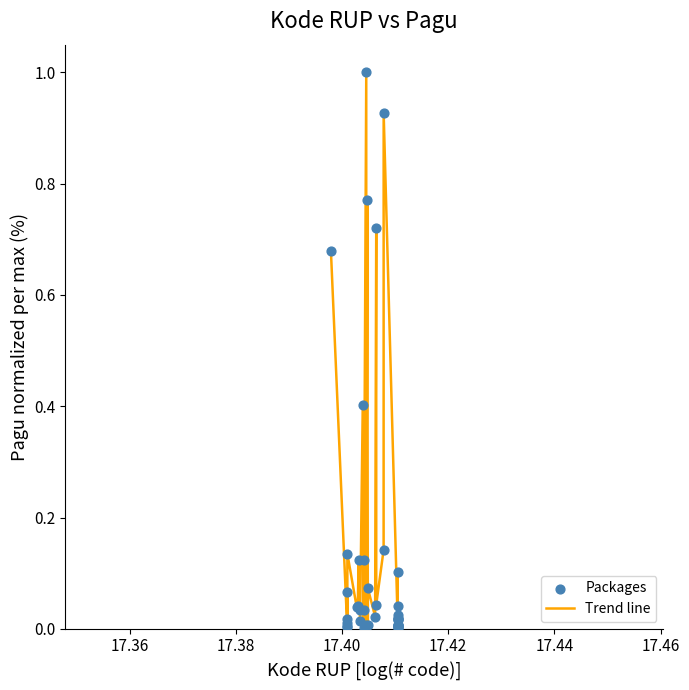

What is the greatest value displayed?

1.0